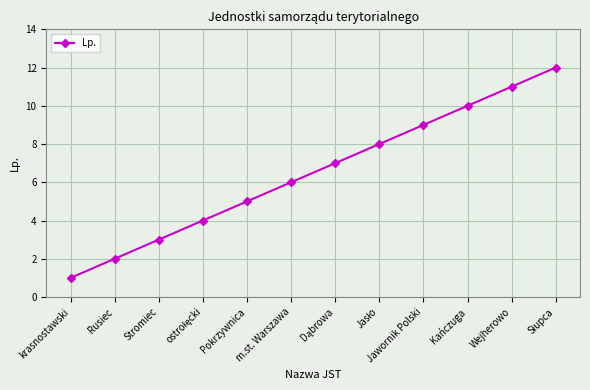

What is the change in value from Rusiec to Wejherowo?

+9